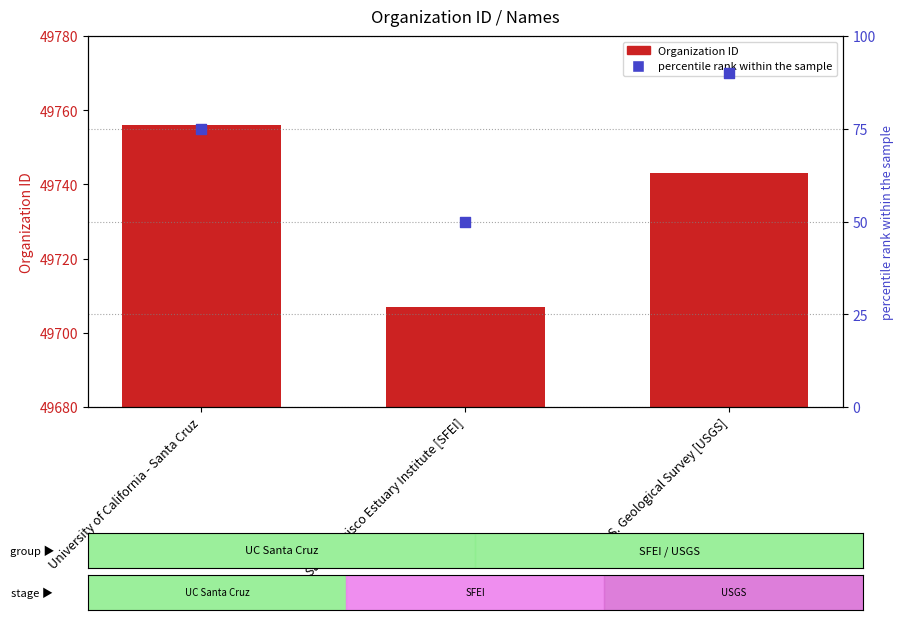

Is the value of Organization ID at University of California - Santa Cruz greater than the value of percentile rank within the sample at University of California - Santa Cruz?

Yes